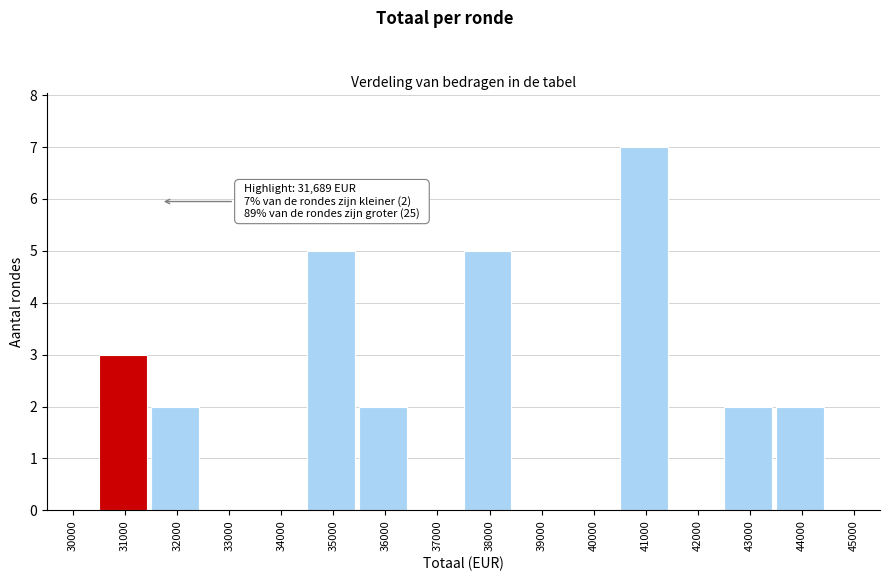

Reading left to right, transcribe all the data shown in this chart.

30000=0	31000=3	32000=2	33000=0	34000=0	35000=5	36000=2	37000=0	38000=5	39000=0	40000=0	41000=7	42000=0	43000=2	44000=2	45000=0